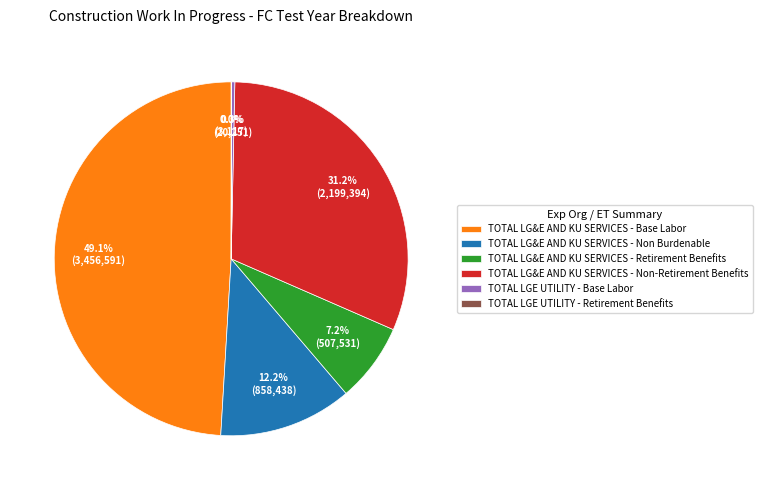

Approximately how many times larger is the value at TOTAL LG&E AND KU SERVICES - Non-Retirement Benefits compared to TOTAL LG&E AND KU SERVICES - Retirement Benefits?

4.3